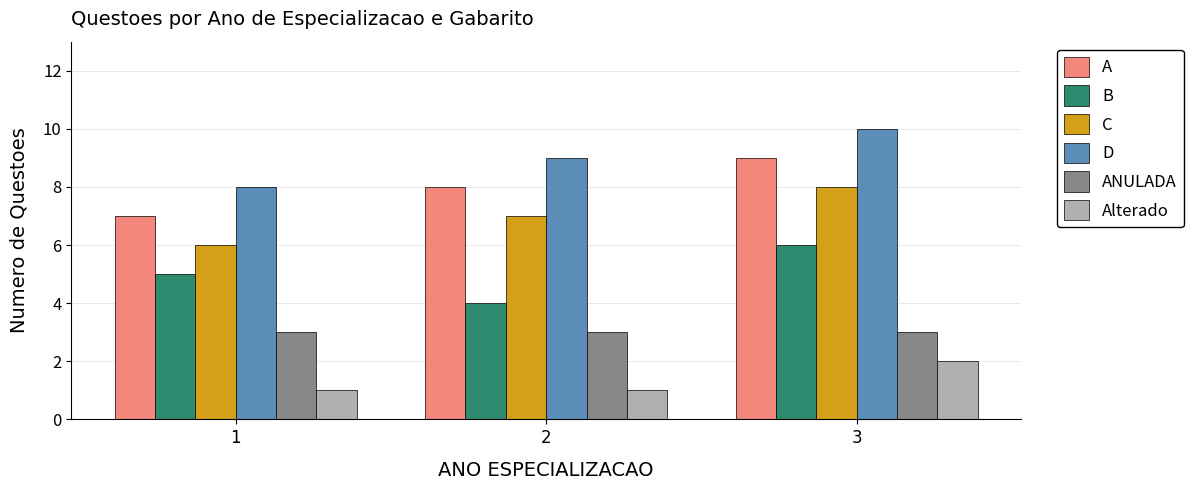

Is it true that A equals 2 at 2?

False